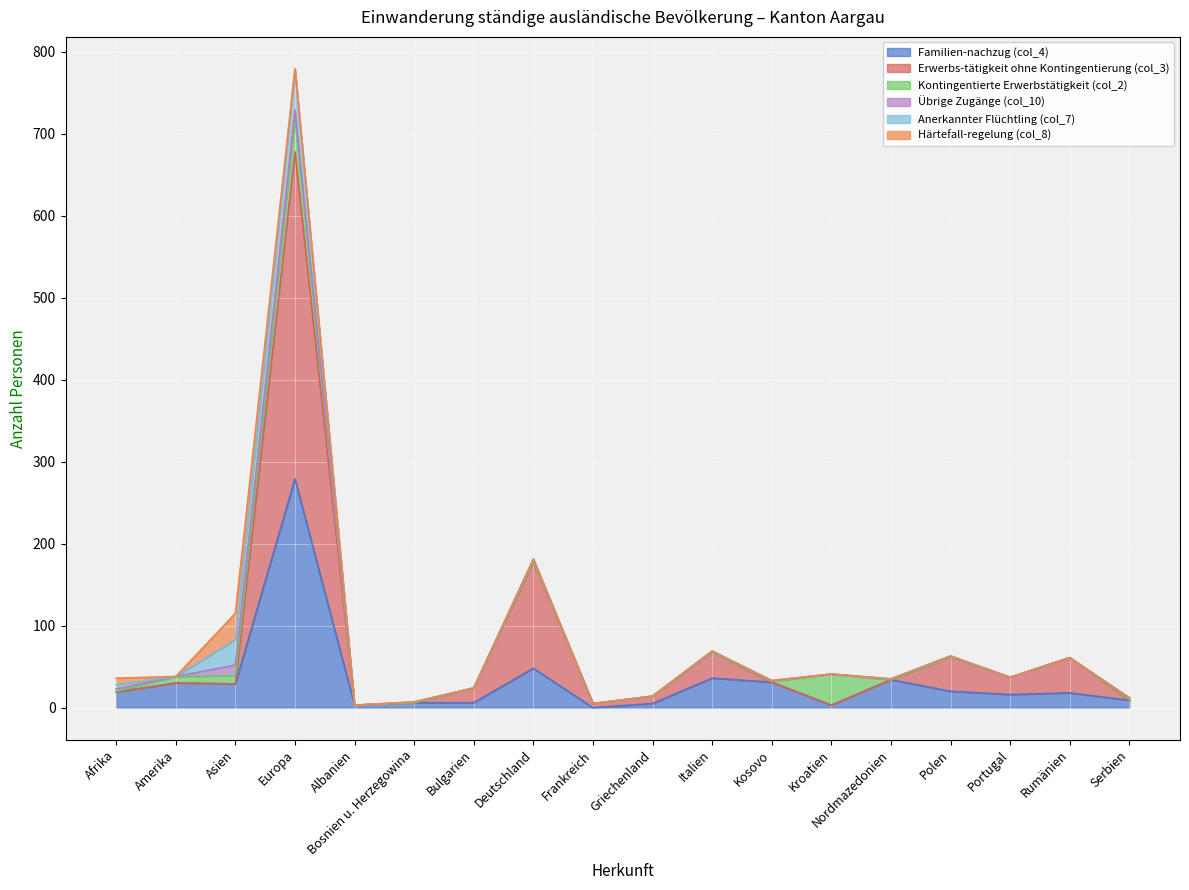

How many data points in Anerkannter Flüchtling (col_7) are above 0?

3